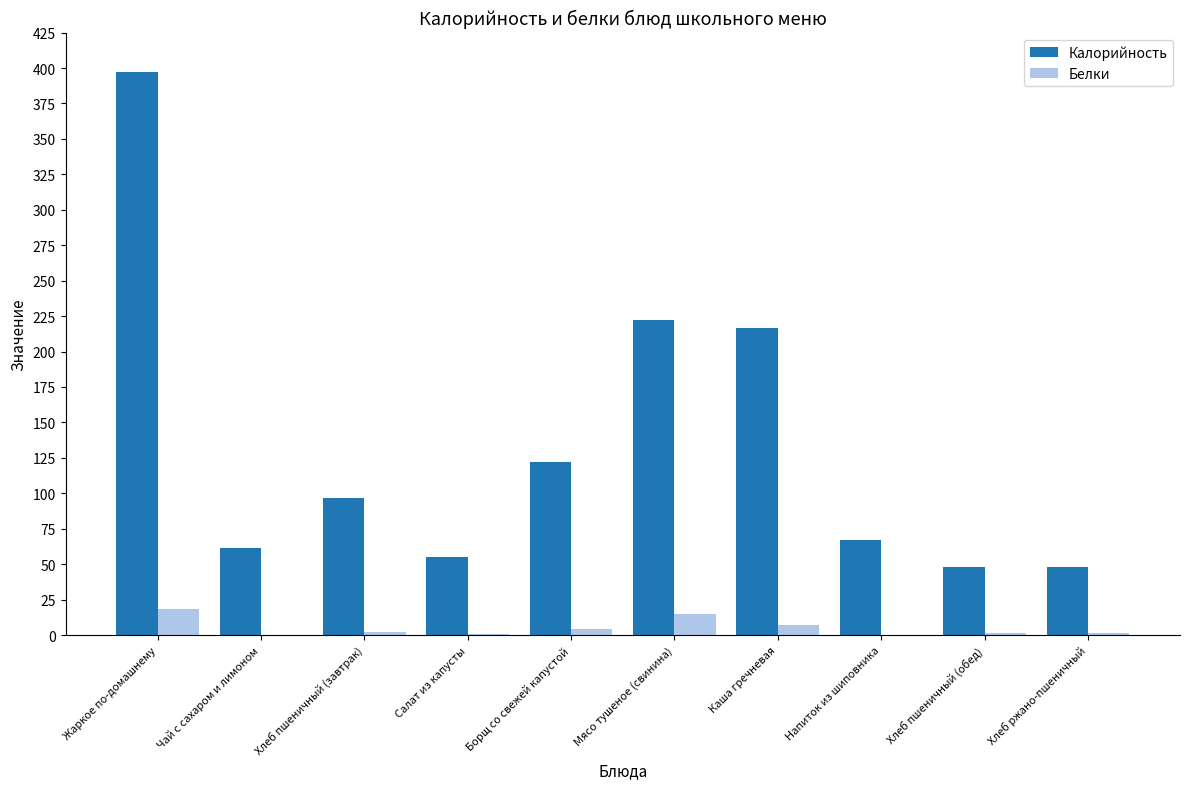

True or false: Калорийность has a value of 108.9 at Чай с сахаром и лимоном.

False